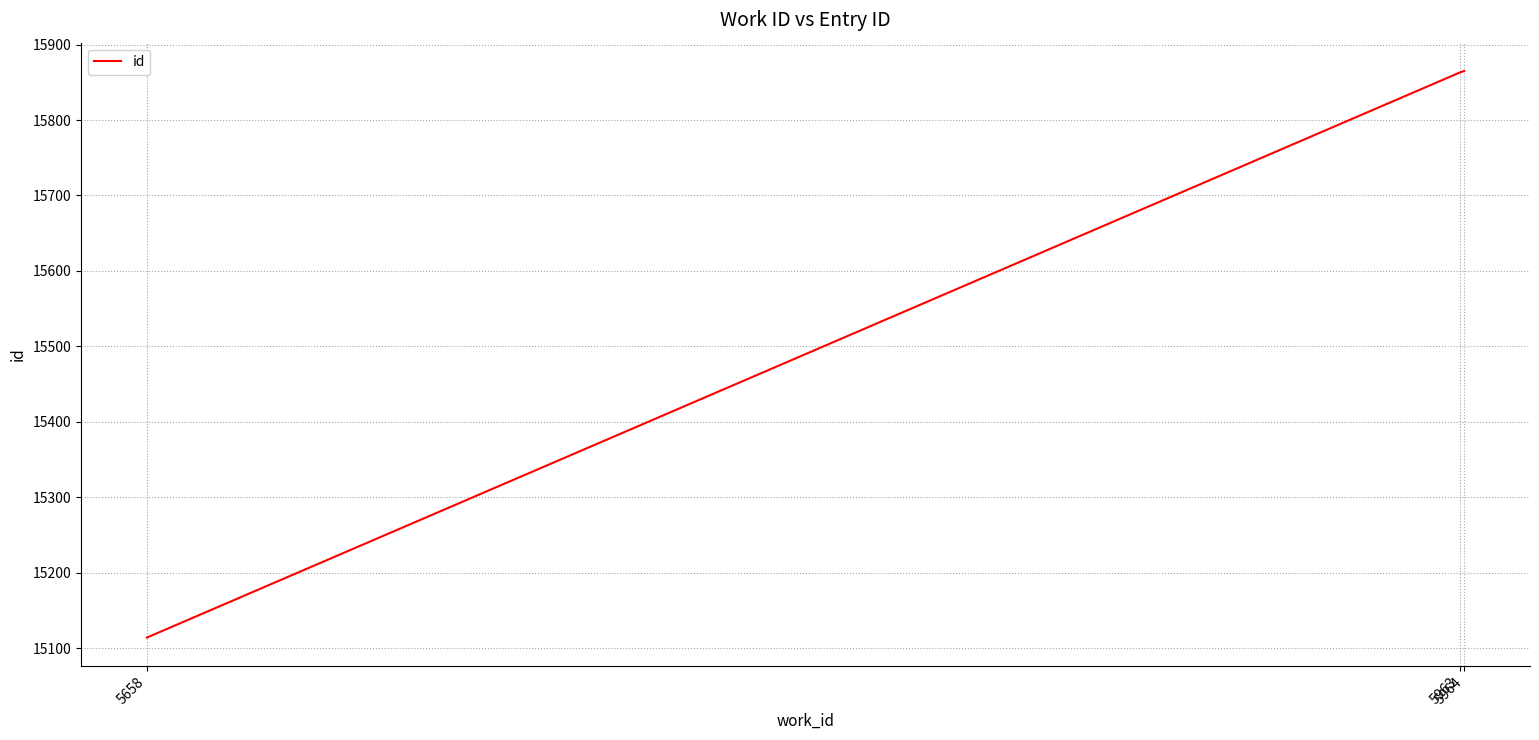

What is the average value?

15614